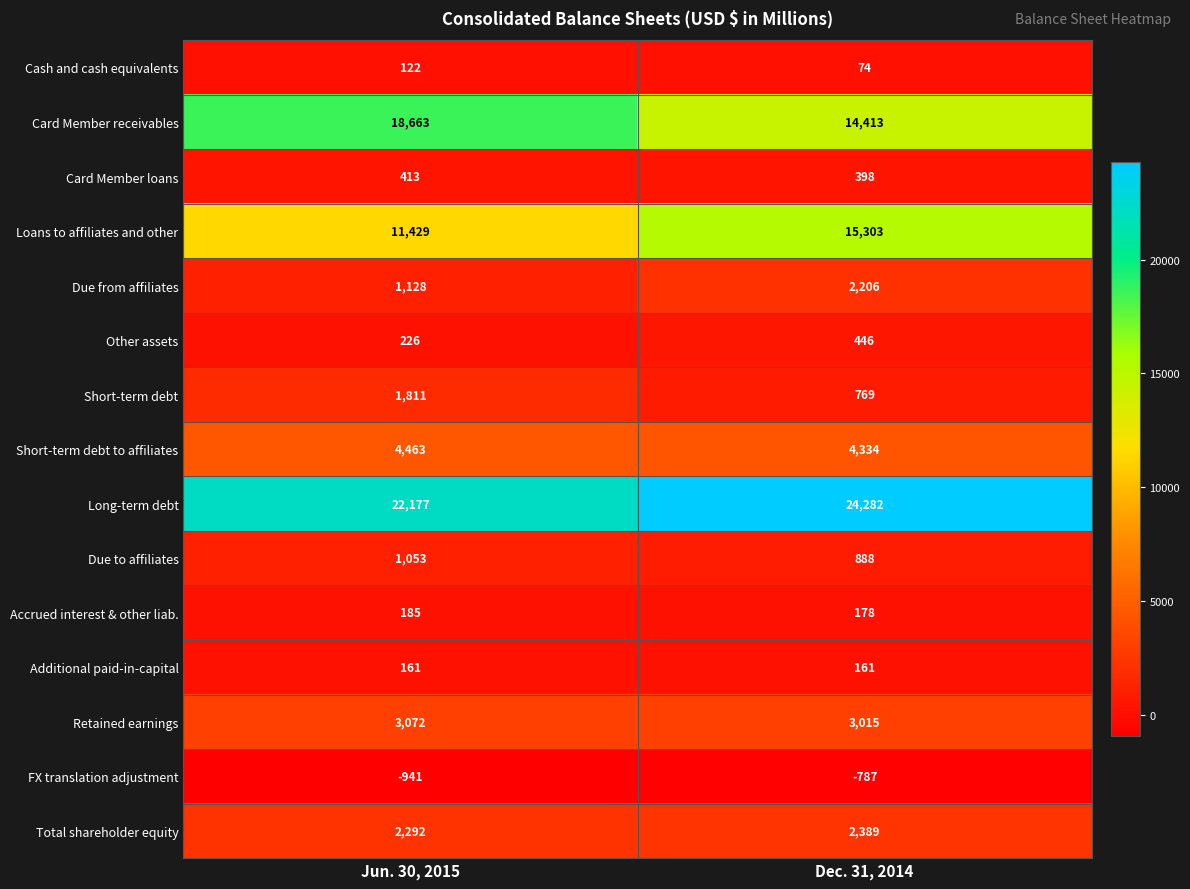

At how many categories does at least one series exceed 2366?

2